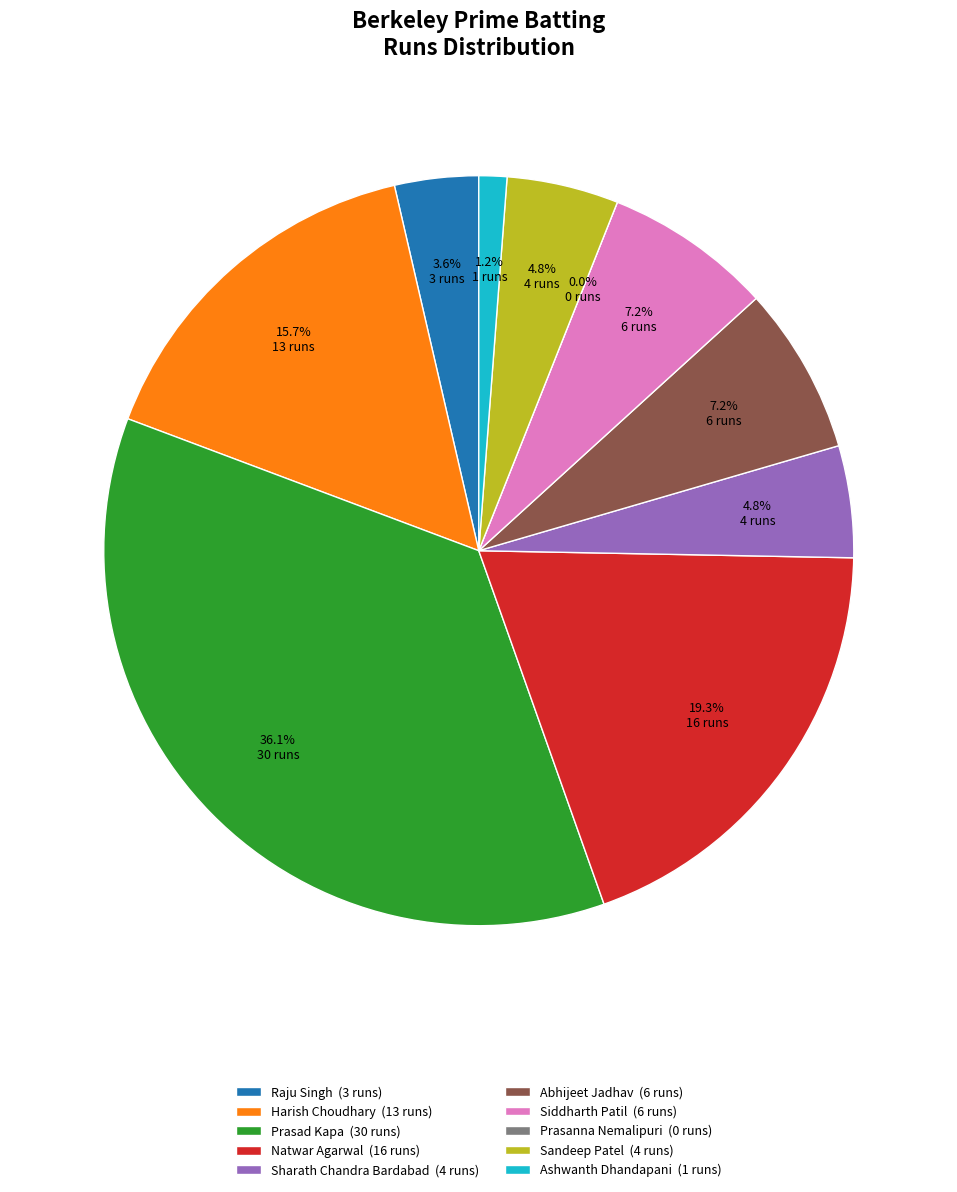

Is there any slice that represents more than half of the pie?

No